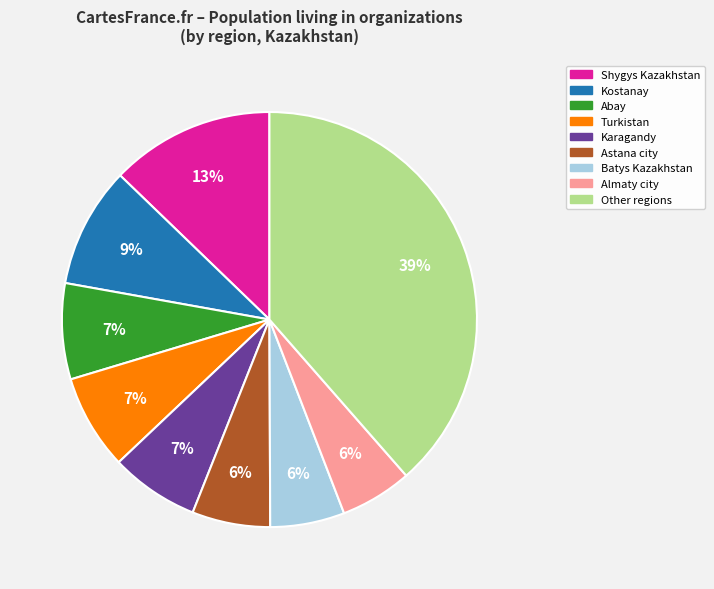

To the nearest percent, what is the average slice percentage?

11%